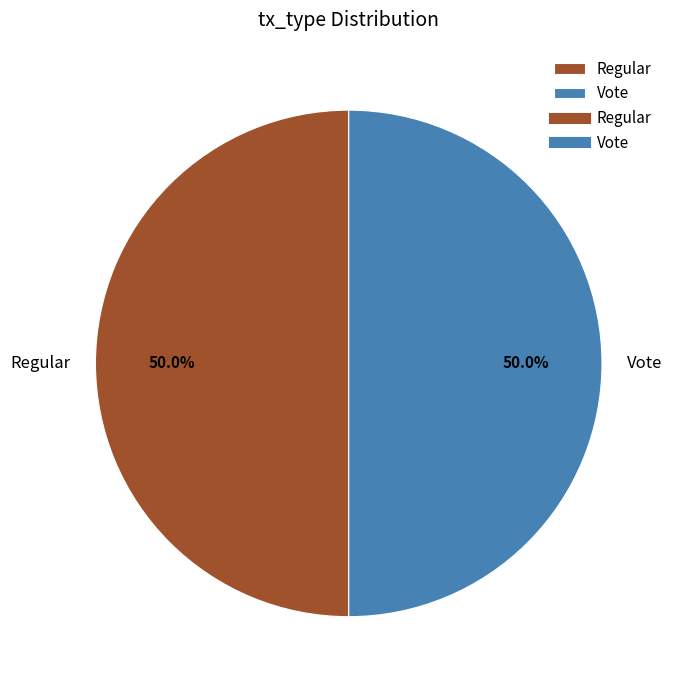

Approximately how many times larger is the value at Regular compared to Vote?

1.0